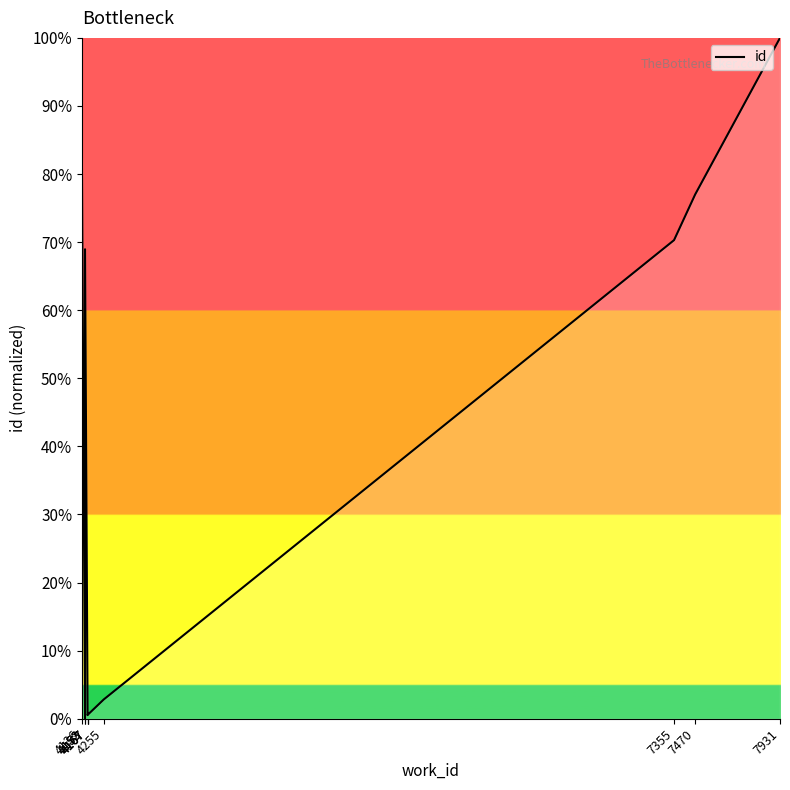

Where is the first local maximum?

4153